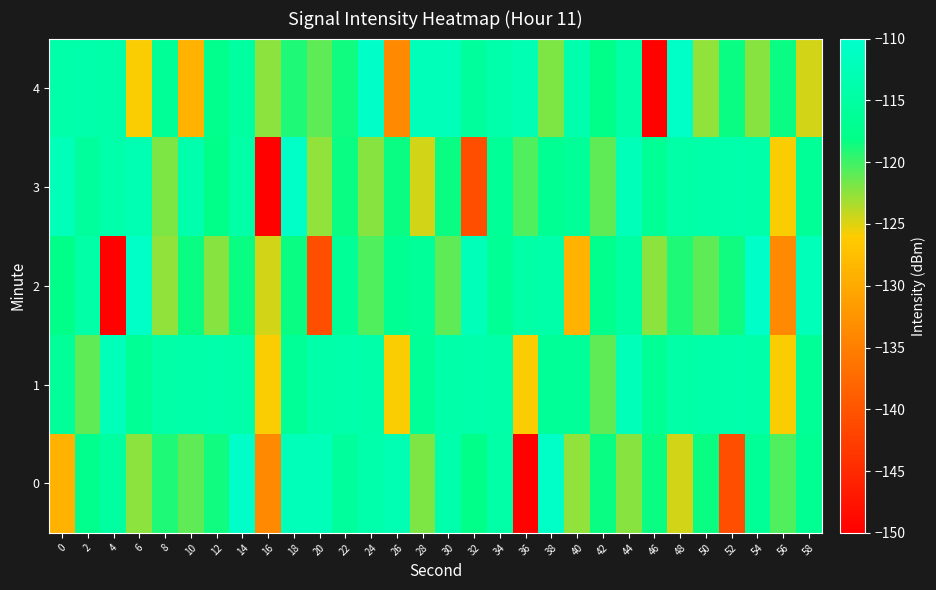

At which category is the sum across all series the highest?

14